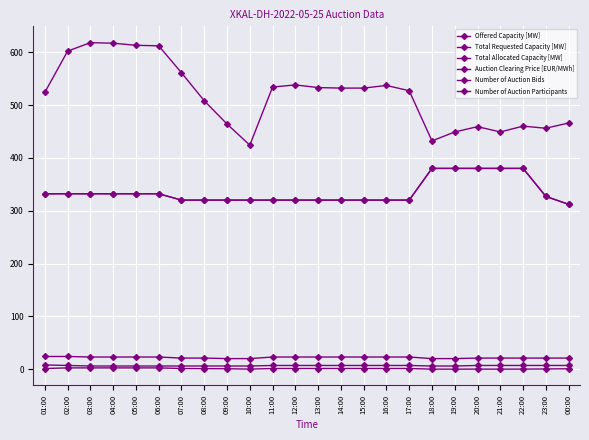

The Number of Auction Bids series shows 23.0 at 12:00. True or false?

True